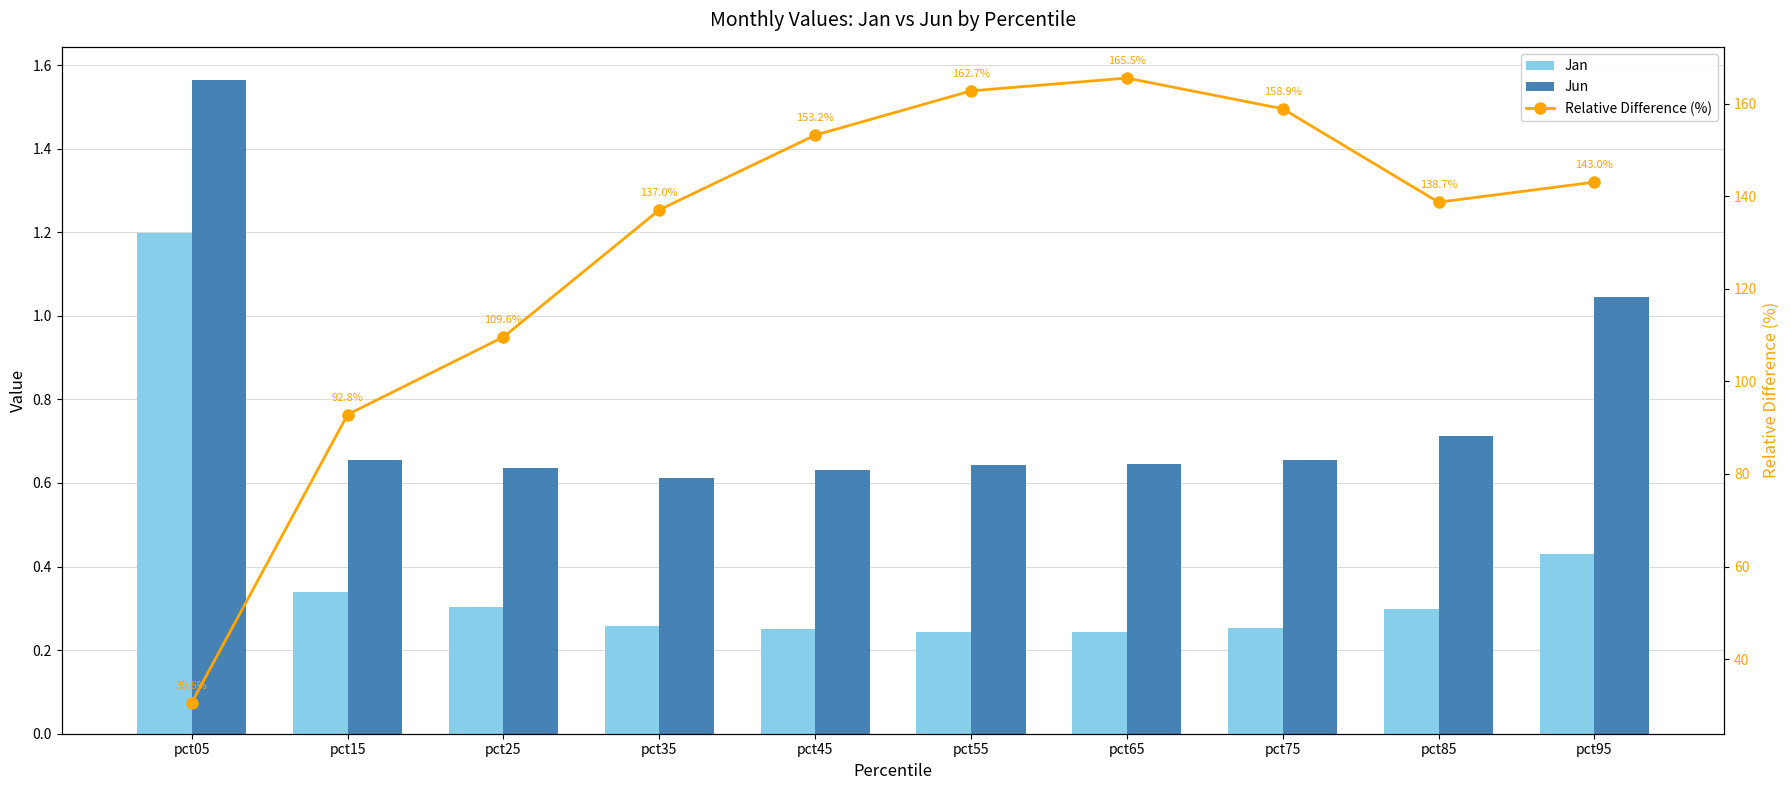

Reading left to right, list all the values displayed in this chart.

Jan: pct05=1.2	pct15=0.3	pct25=0.3	pct35=0.3	pct45=0.2	pct55=0.2	pct65=0.2	pct75=0.3	pct85=0.3	pct95=0.4
Jun: pct05=1.6	pct15=0.7	pct25=0.6	pct35=0.6	pct45=0.6	pct55=0.6	pct65=0.6	pct75=0.7	pct85=0.7	pct95=1.0
Relative Difference (%): pct05=30.6	pct15=92.8	pct25=109.6	pct35=137.0	pct45=153.2	pct55=162.7	pct65=165.5	pct75=158.9	pct85=138.7	pct95=143.0